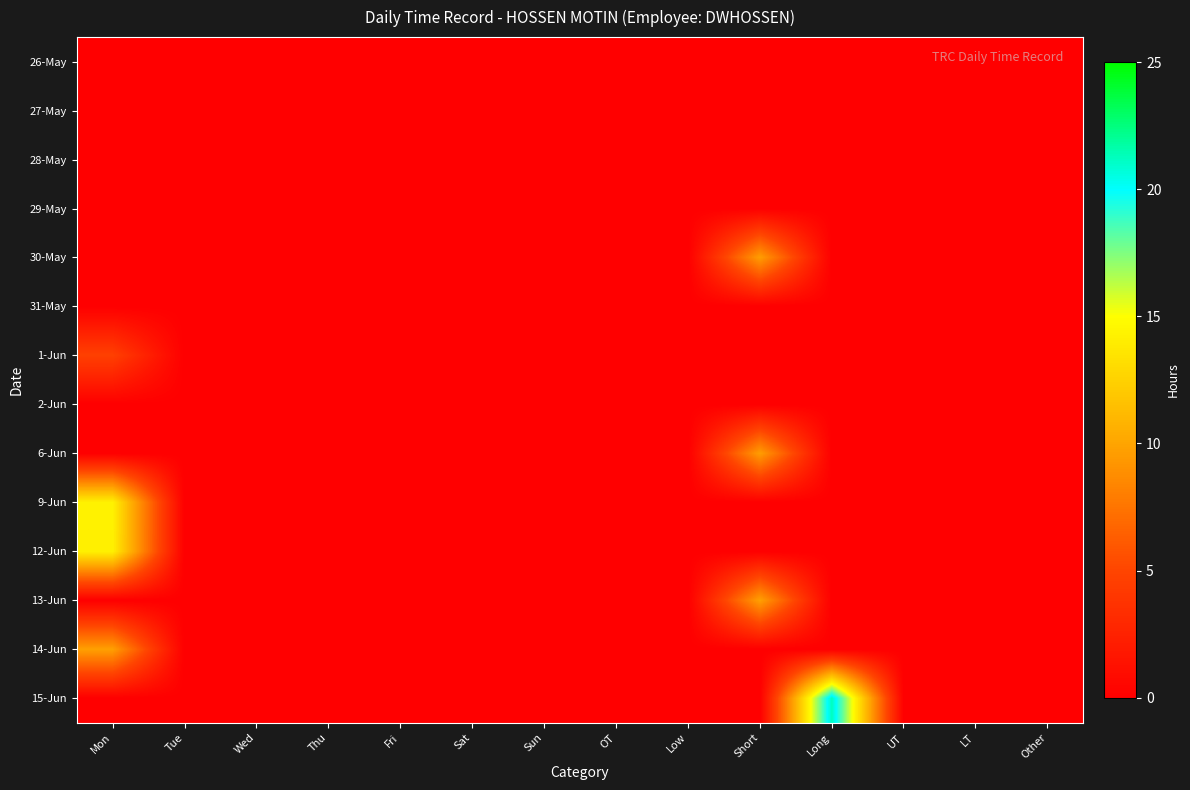

Rank the series at Sun from highest to lowest value.

26-May, 27-May, 28-May, 29-May, 30-May, 31-May, 1-Jun, 2-Jun, 6-Jun, 9-Jun, 12-Jun, 13-Jun, 14-Jun, 15-Jun